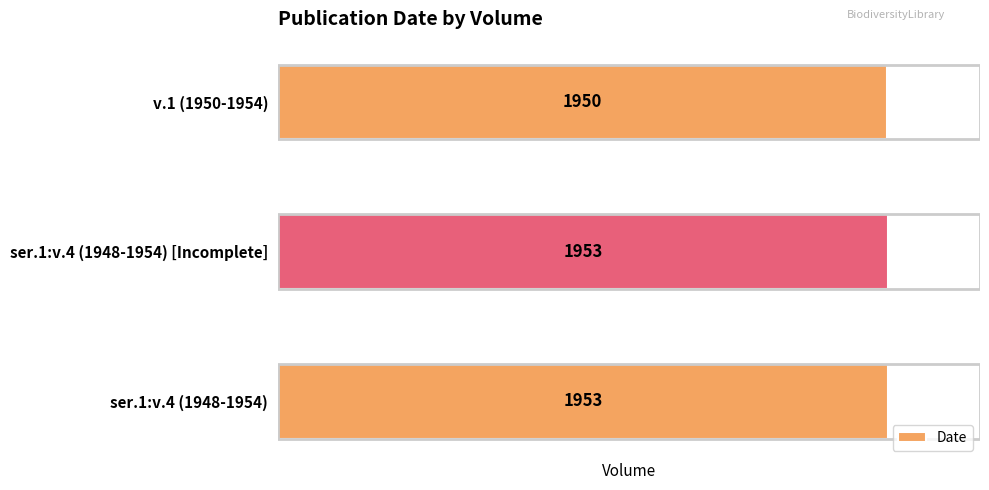

Which category has the lowest value across all series?

v.1 (1950-1954)